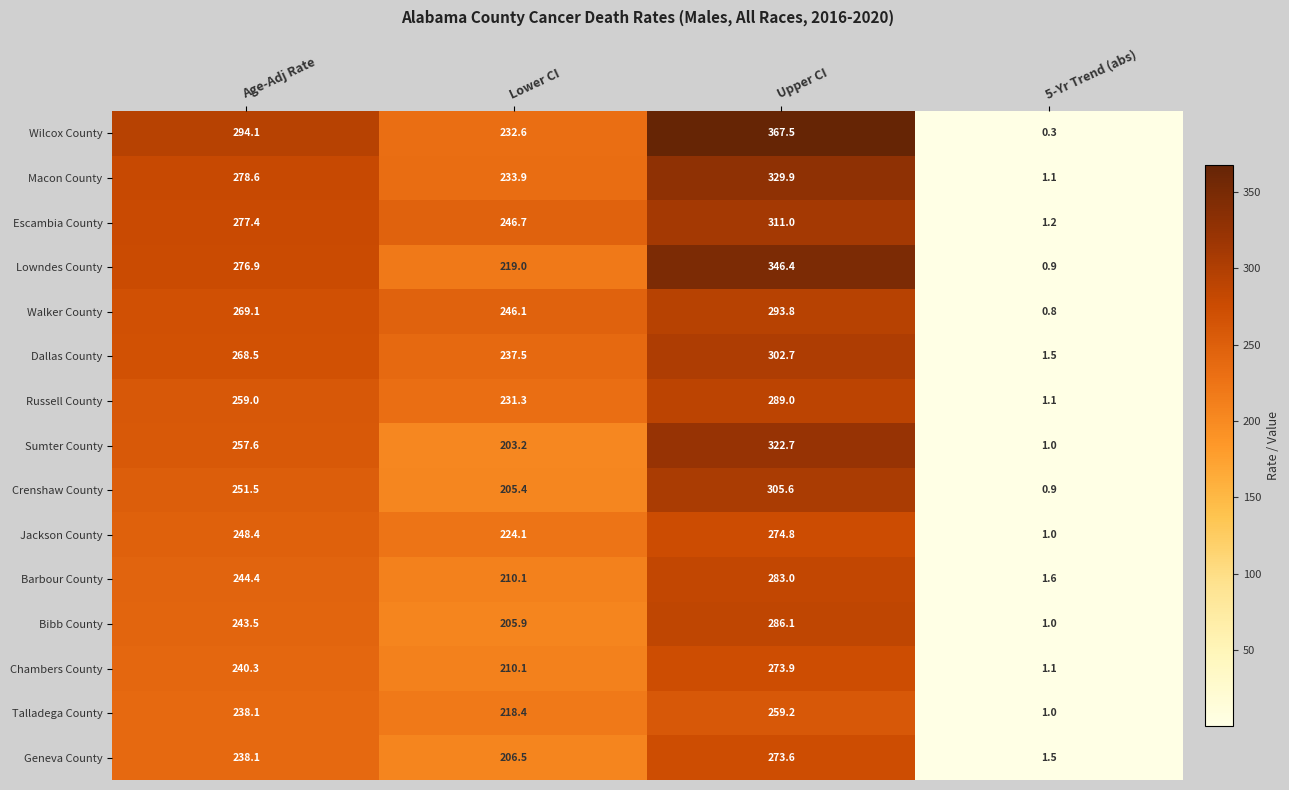

List the series in order of their peak value, highest first.

Wilcox County, Lowndes County, Macon County, Sumter County, Escambia County, Crenshaw County, Dallas County, Walker County, Russell County, Bibb County, Barbour County, Jackson County, Chambers County, Geneva County, Talladega County